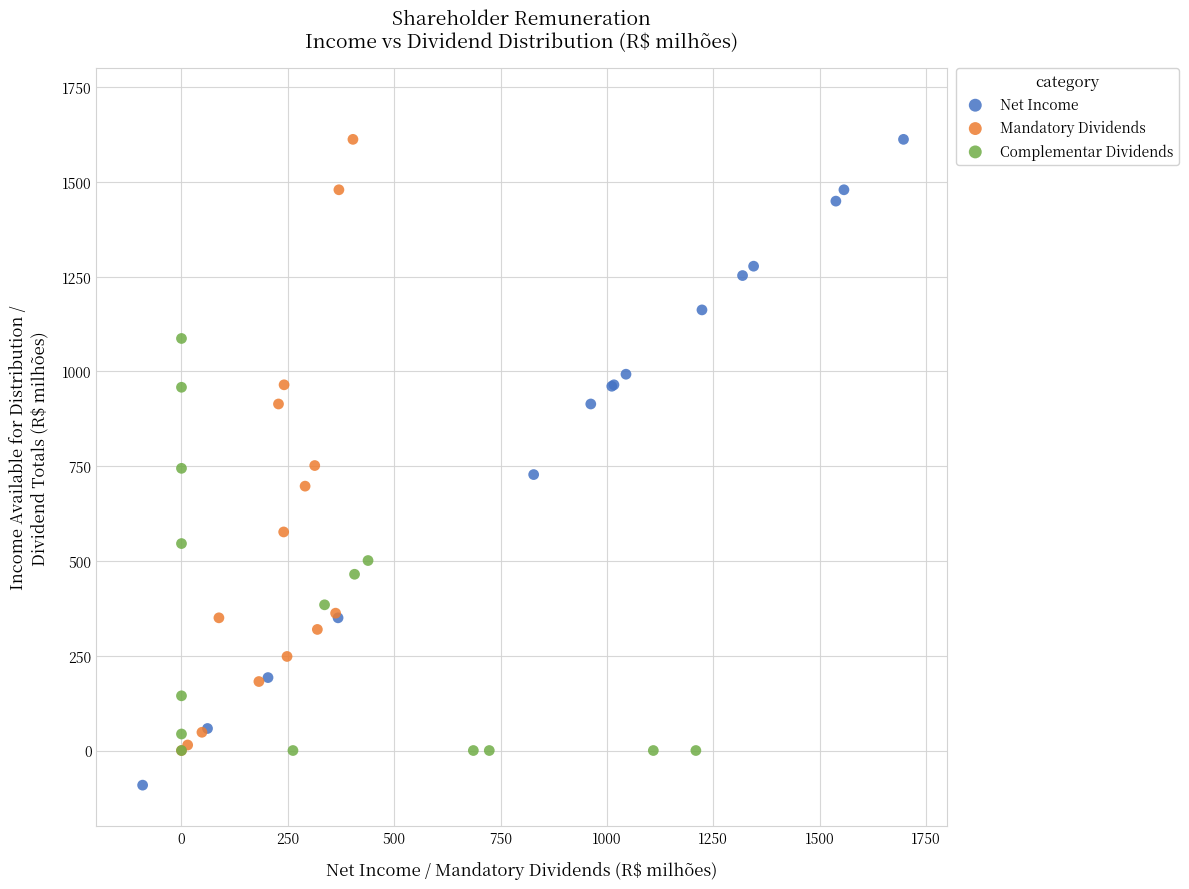

Which series contains the lowest Y value?

Net Income